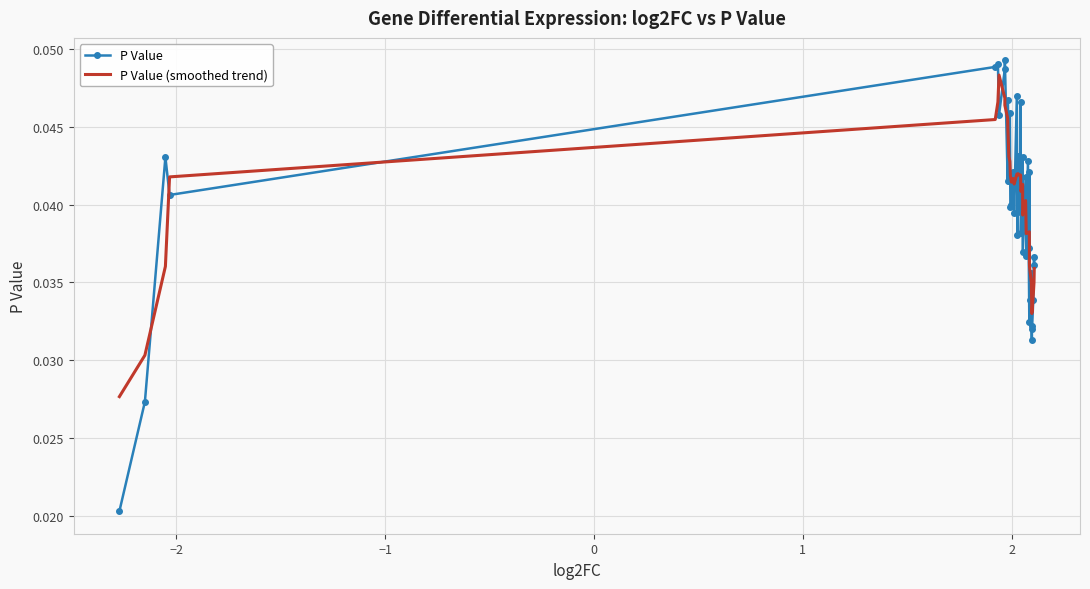

Which series has the widest spread of values?

P Value